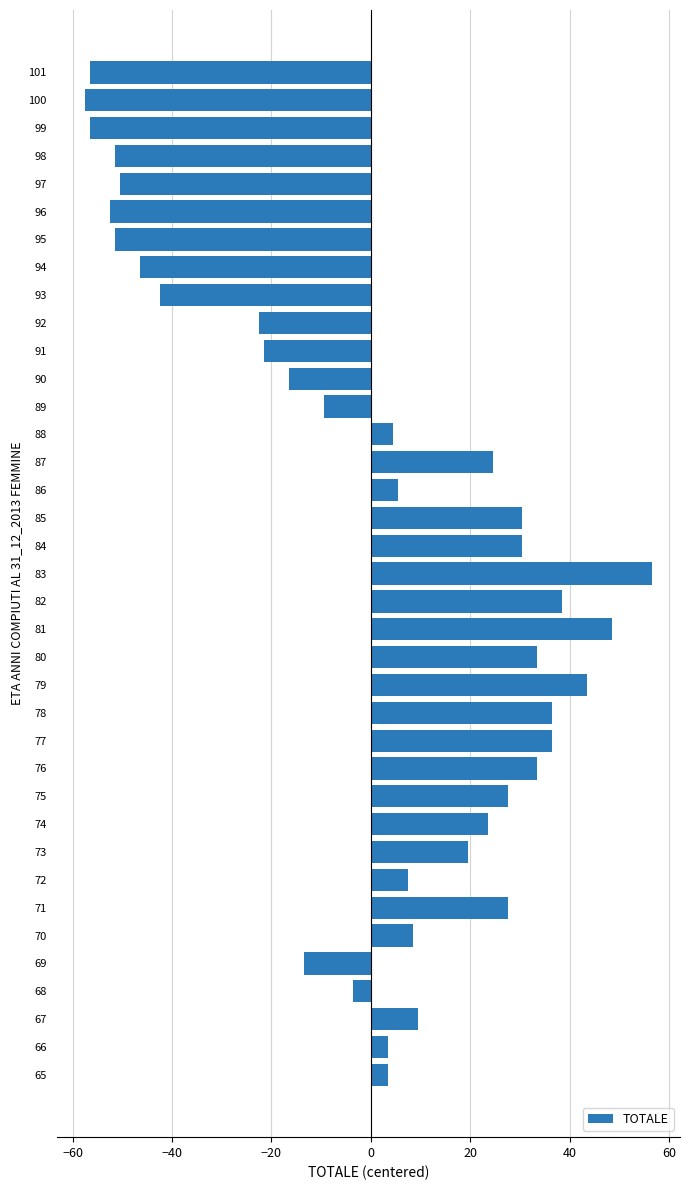

What is the minimum value shown in the chart?

-57.5